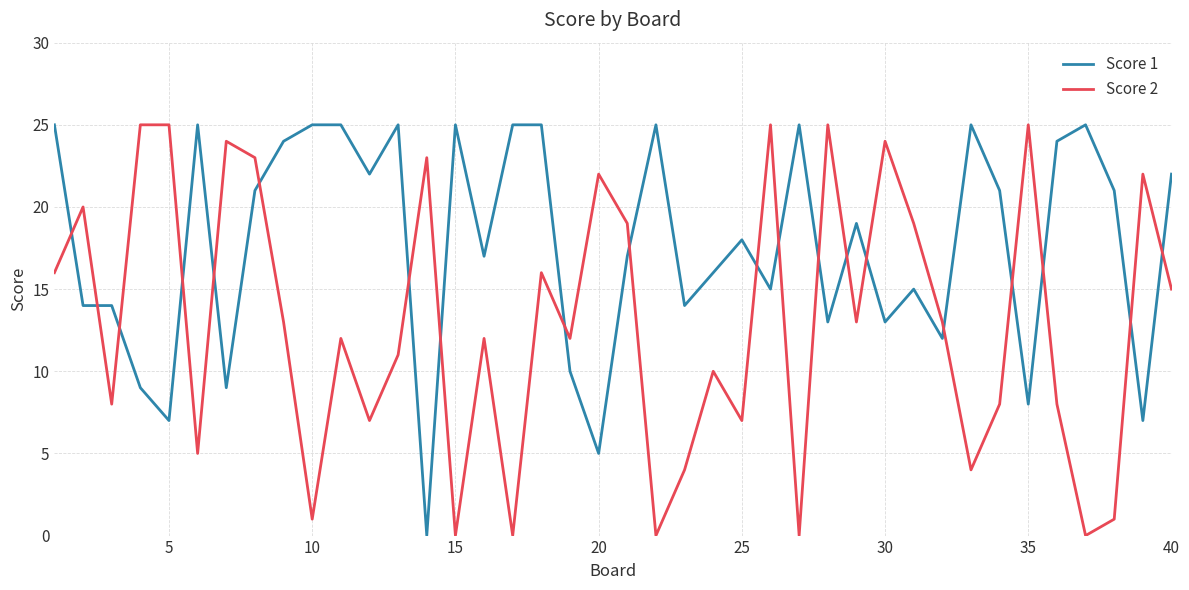

How many series are shown in this chart?

2